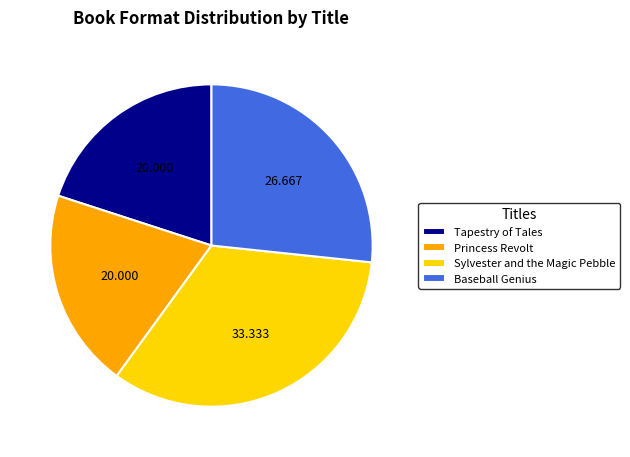

What is the largest slice in the pie chart?

Sylvester and the Magic Pebble